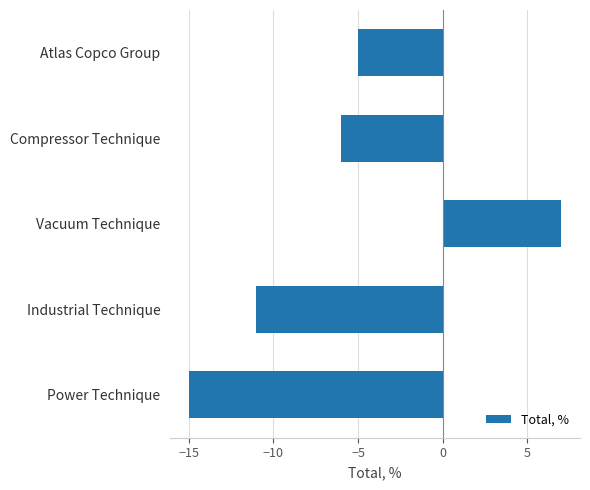

How many values are above zero?

1